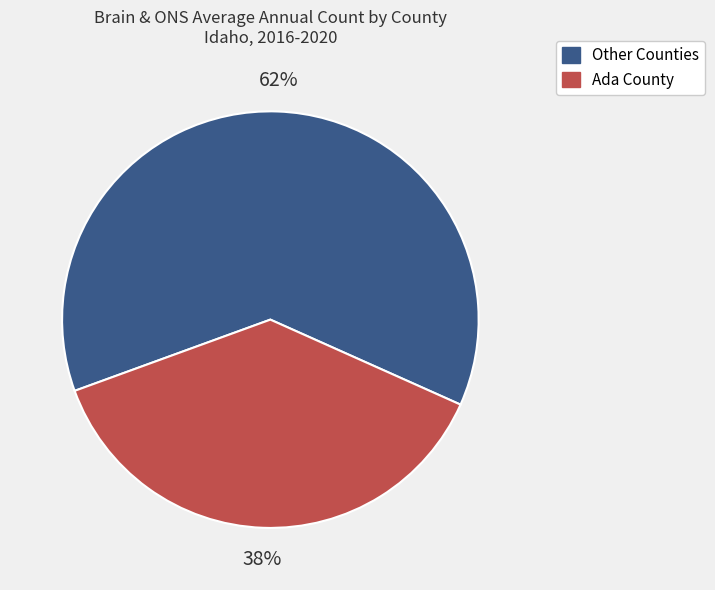

Does any single category account for the majority?

Yes